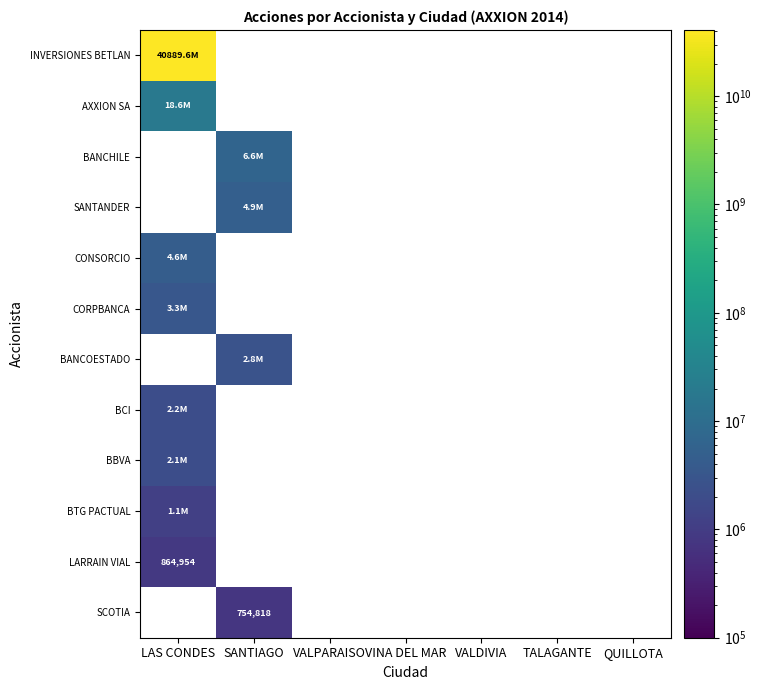

What is the maximum value shown in the chart?

40889561248.0